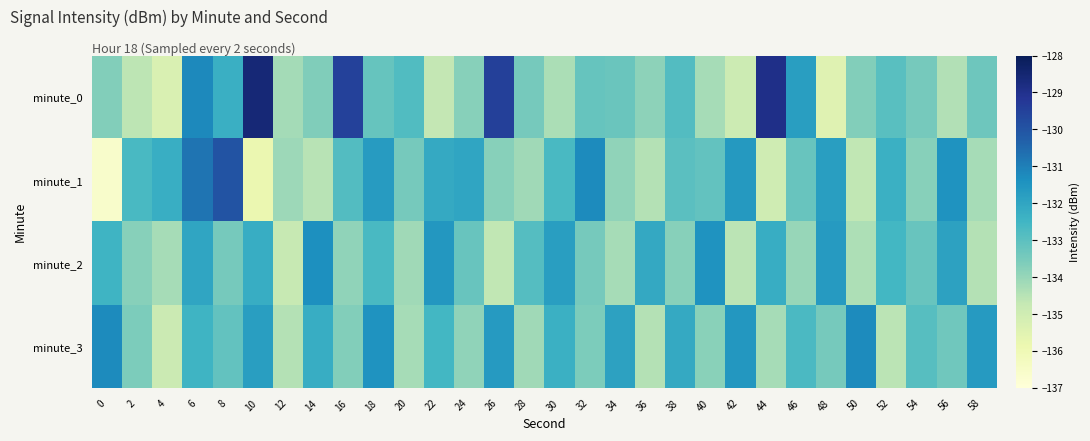

Between 14 and 16, which is larger?

16